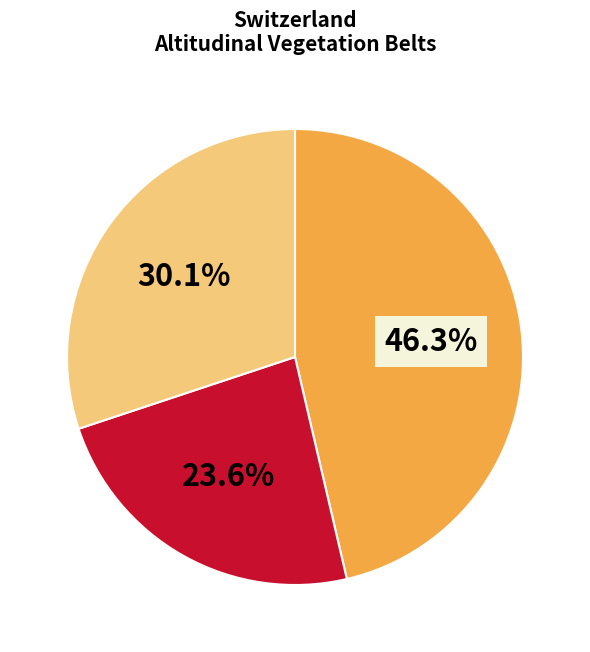

To the nearest percent, what is the difference between the largest and smallest slice percentages?

23%